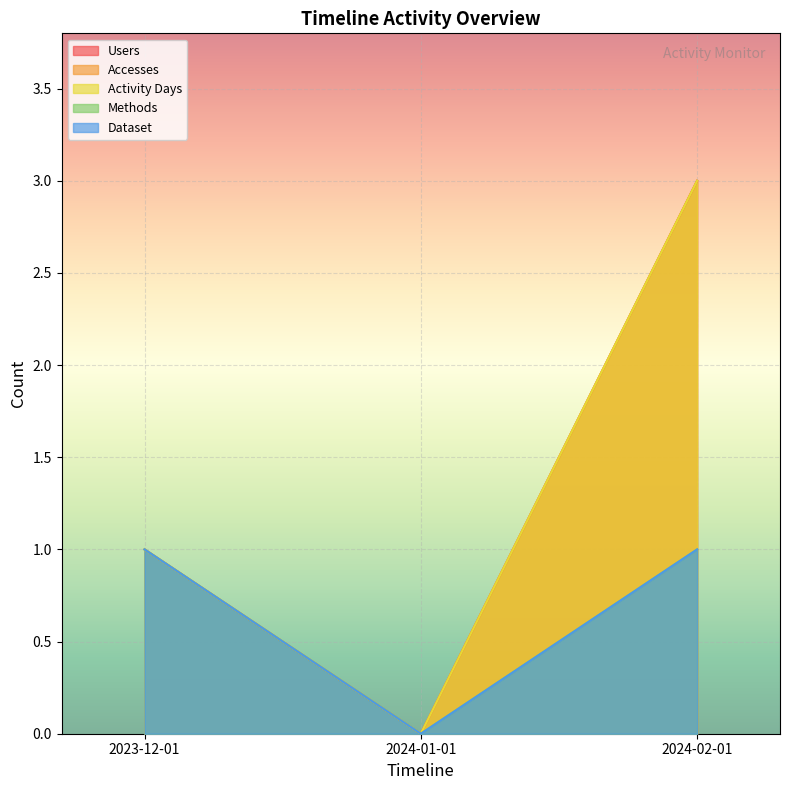

At which label does Users reach its peak?

2024-02-01